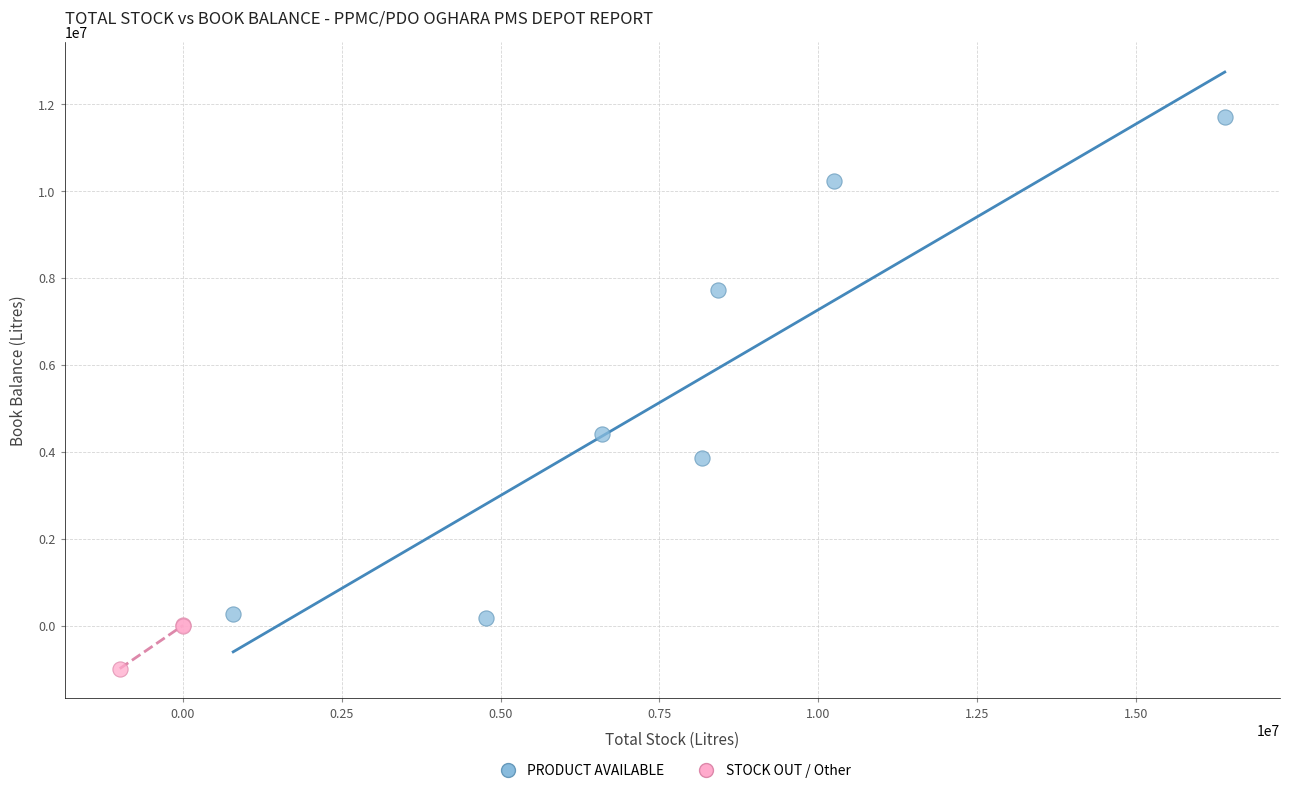

Which series contains the lowest Y value?

STOCK OUT / Other